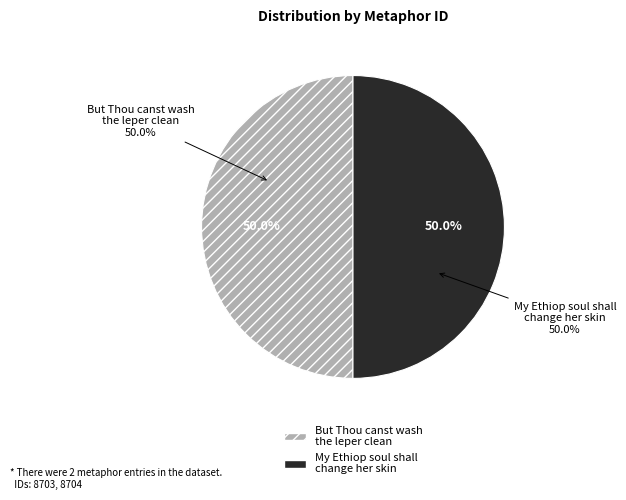

What is the smallest slice in the pie chart?

But Thou canst wash the leper clean